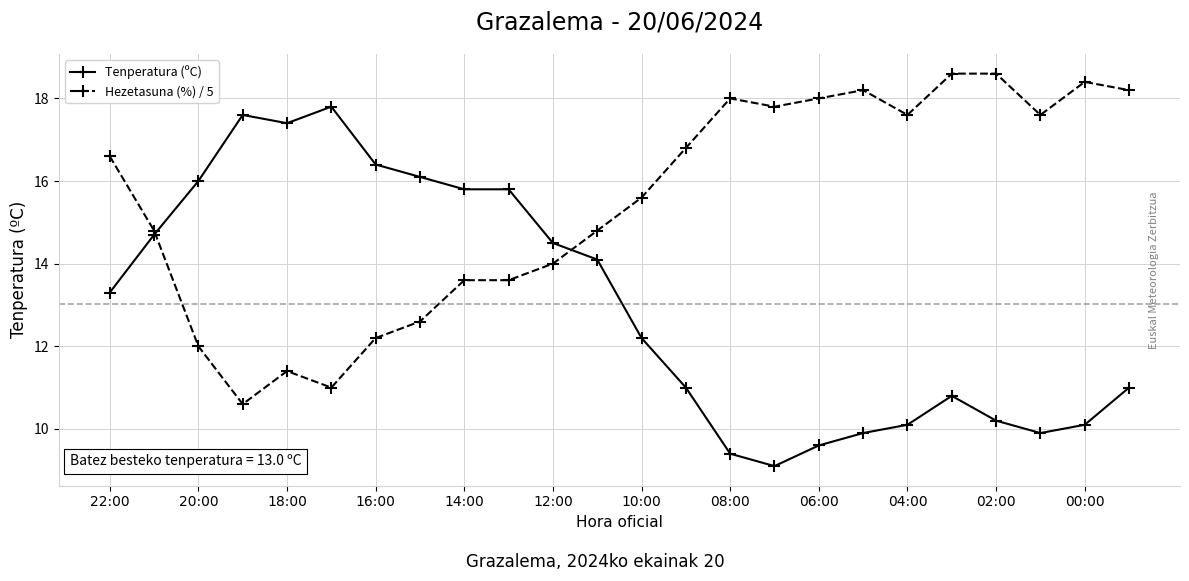

What are all the series names shown in the legend?

Tenperatura (ºC), Hezetasuna (%) / 5